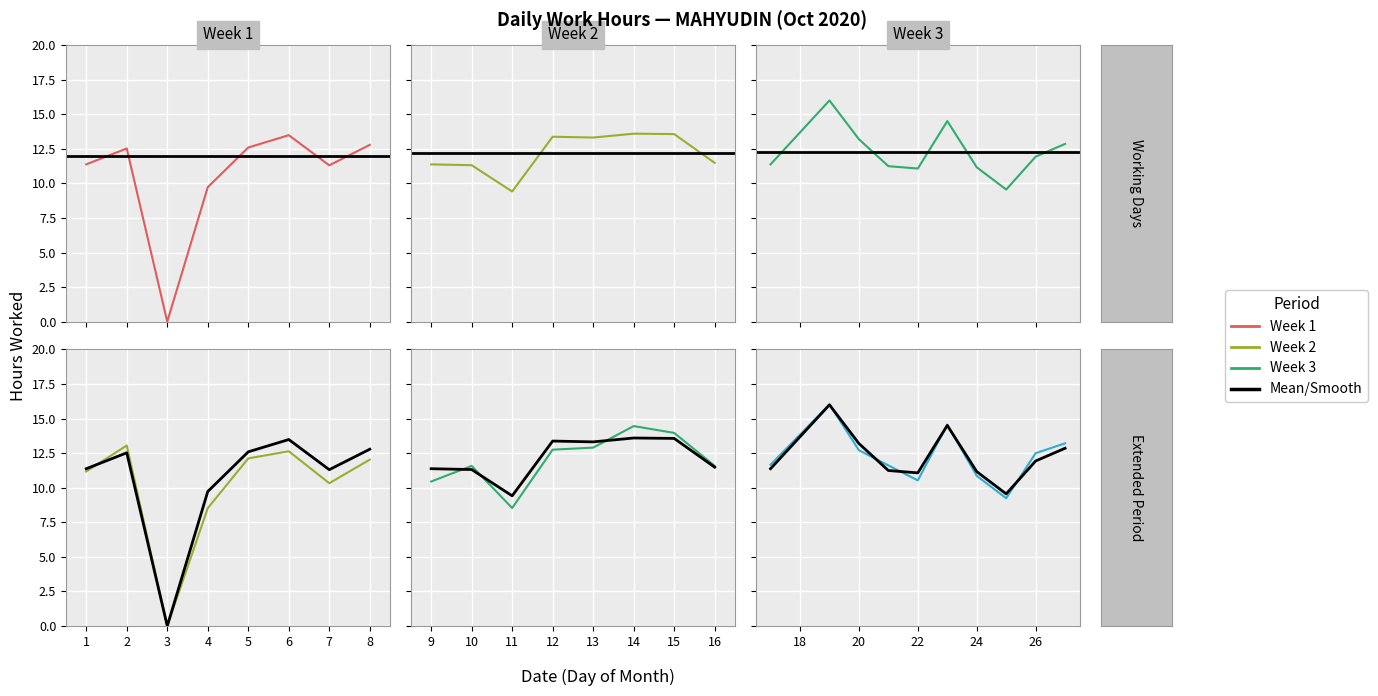

What is the change in value from 6 to 10?

-2.2